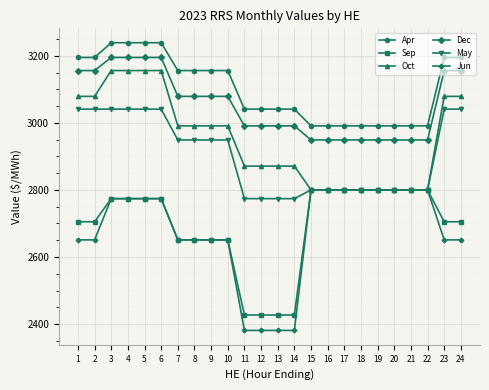

What is the maximum value shown in the chart?

3239